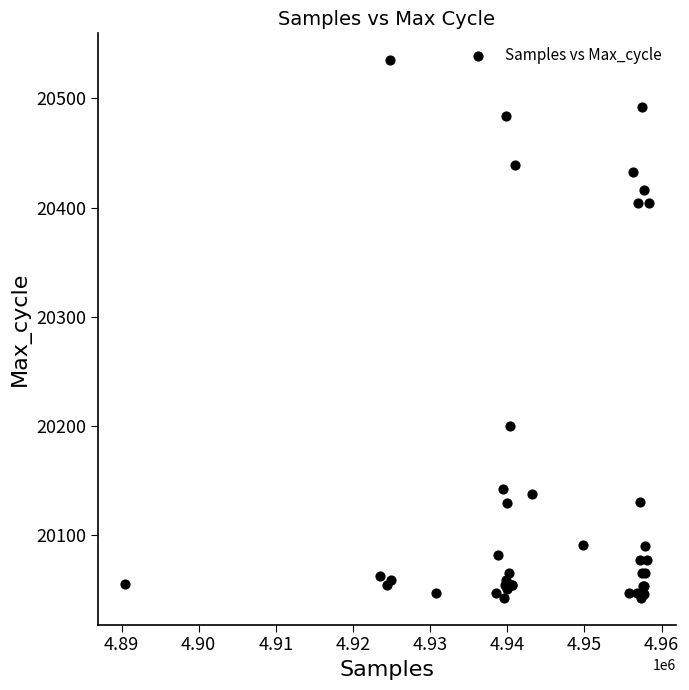

What Y value in the scatter plot is closest to 20289?

20200